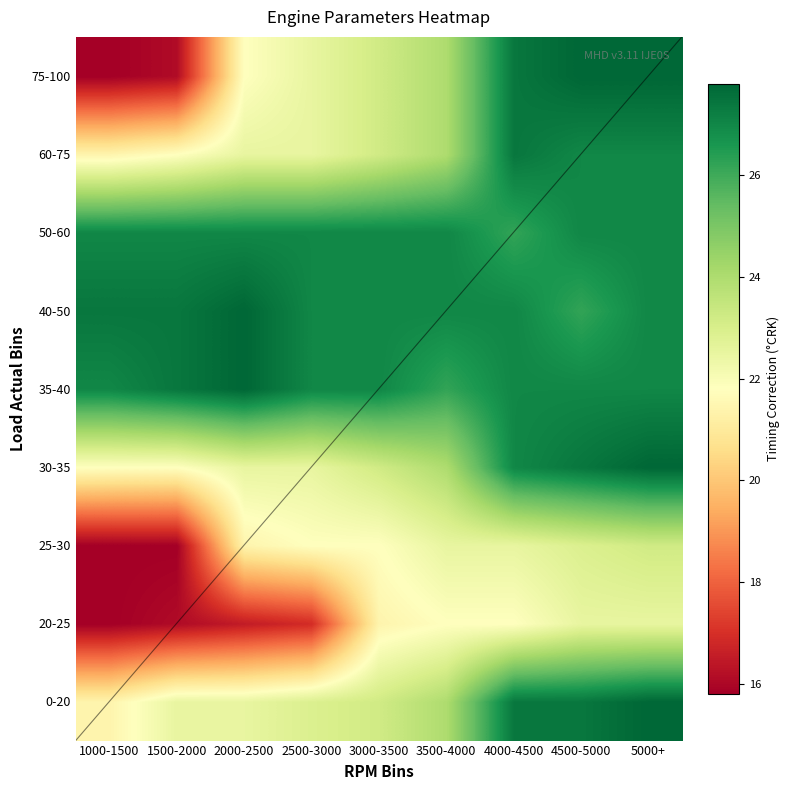

What is the total value across all series at 3500-4000?

220.5